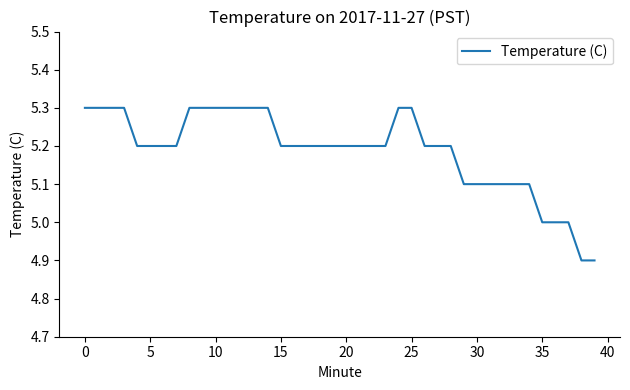

What is the maximum value shown in the chart?

5.3